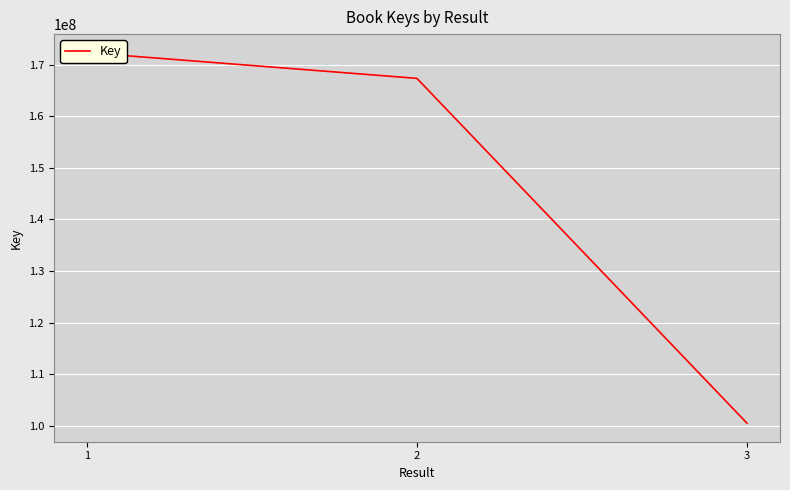

Rank the categories by value from lowest to highest.

3, 2, 1